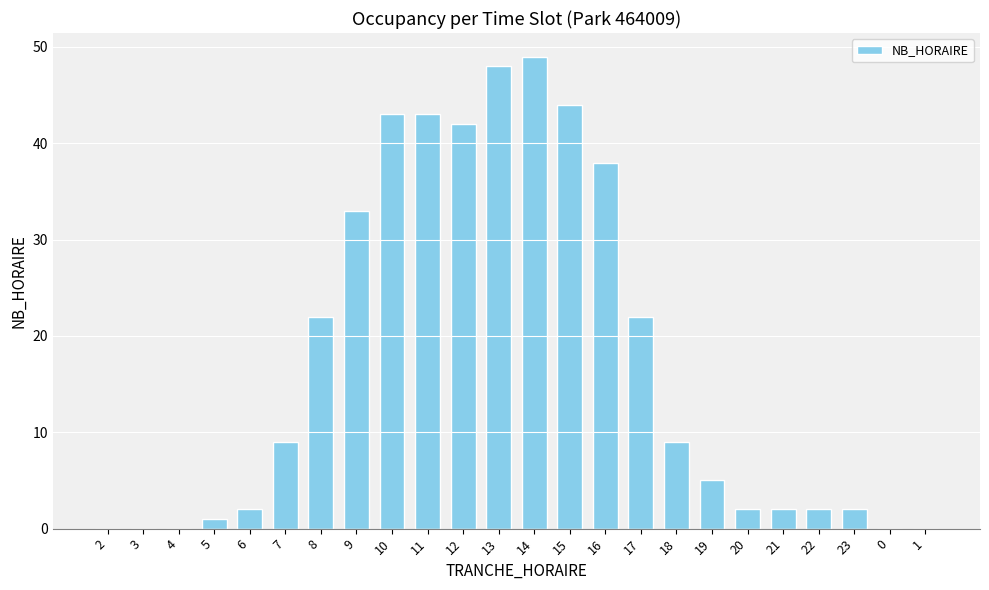

The chart shows a value of 2 at 20. True or false?

True